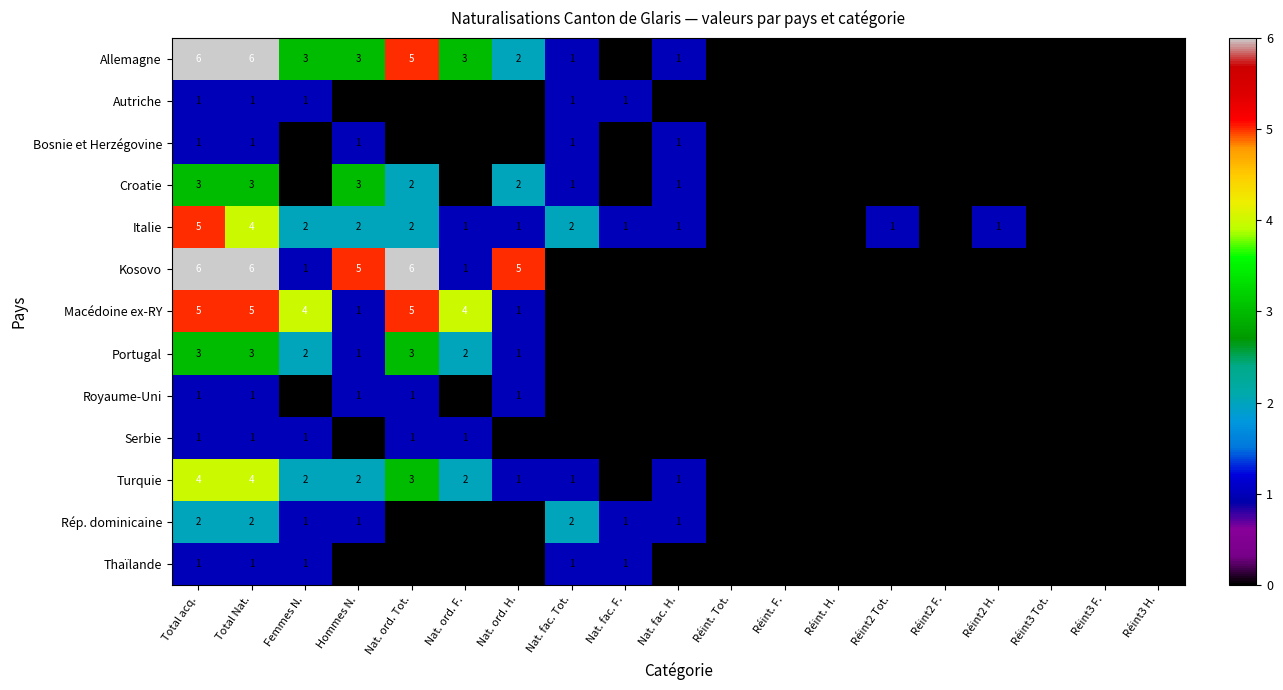

What is the maximum value for Croatie?

3